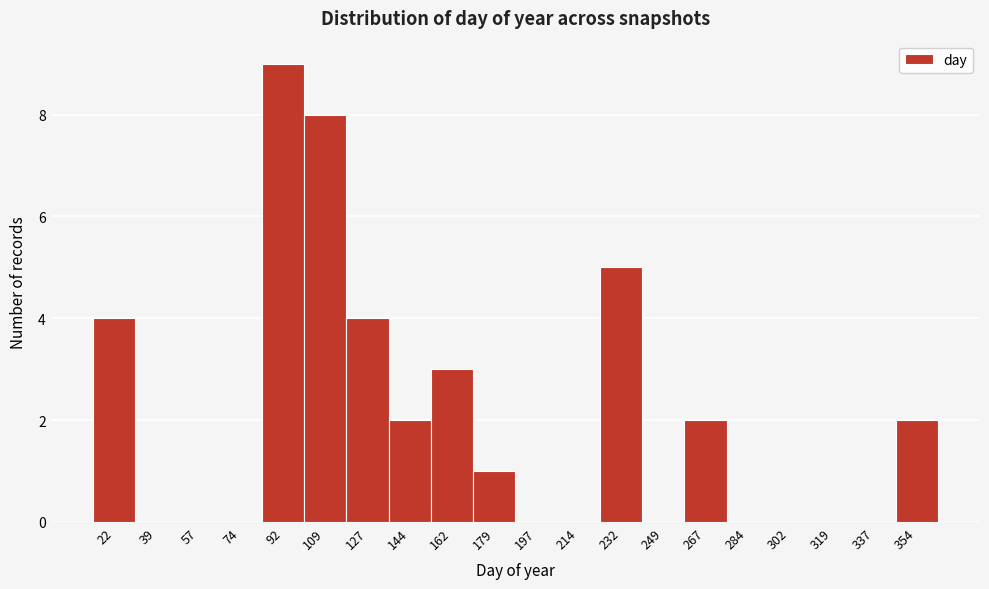

Reading left to right, transcribe this chart: for each bar, give the range it covers on the x-axis and its height. Neither the bar edges nor the heights are printed on the chart, so give them approximately, as read against the axes.

13.0 to 30.5: 4
30.5 to 48.0: 0
48.0 to 65.5: 0
65.5 to 83.0: 0
83.0 to 100.5: 9
100.5 to 118.0: 8
118.0 to 135.5: 4
135.5 to 153.0: 2
153.0 to 170.5: 3
170.5 to 188.0: 1
188.0 to 205.5: 0
205.5 to 223.0: 0
223.0 to 240.5: 5
240.5 to 258.0: 0
258.0 to 275.5: 2
275.5 to 293.0: 0
293.0 to 310.5: 0
310.5 to 328.0: 0
328.0 to 345.5: 0
345.5 to 363.0: 2